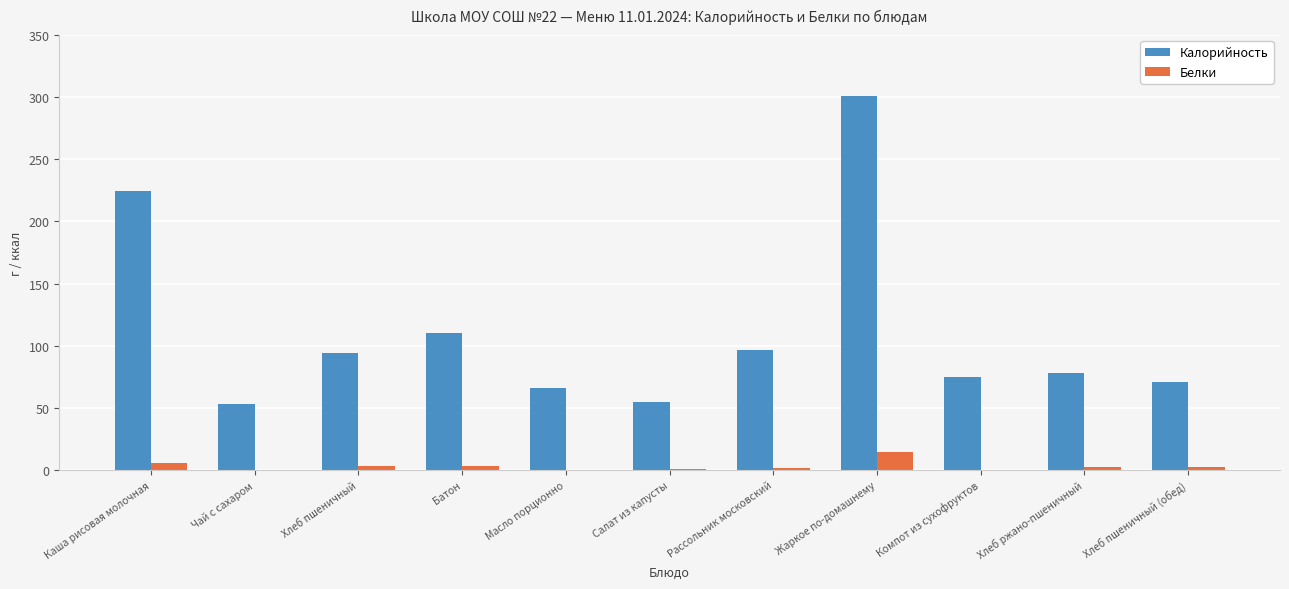

Is the value of Белки at Салат из капусты greater than the value of Калорийность at Хлеб ржано-пшеничный?

No